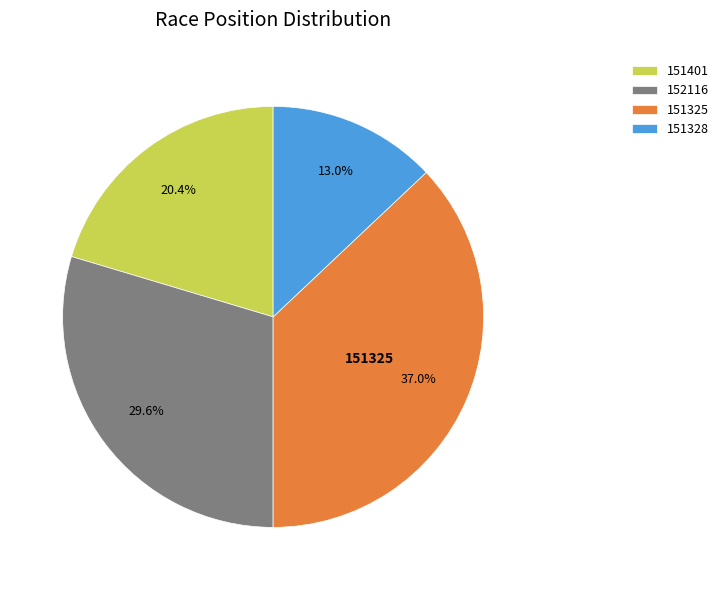

To the nearest percent, what is the average slice percentage?

25%